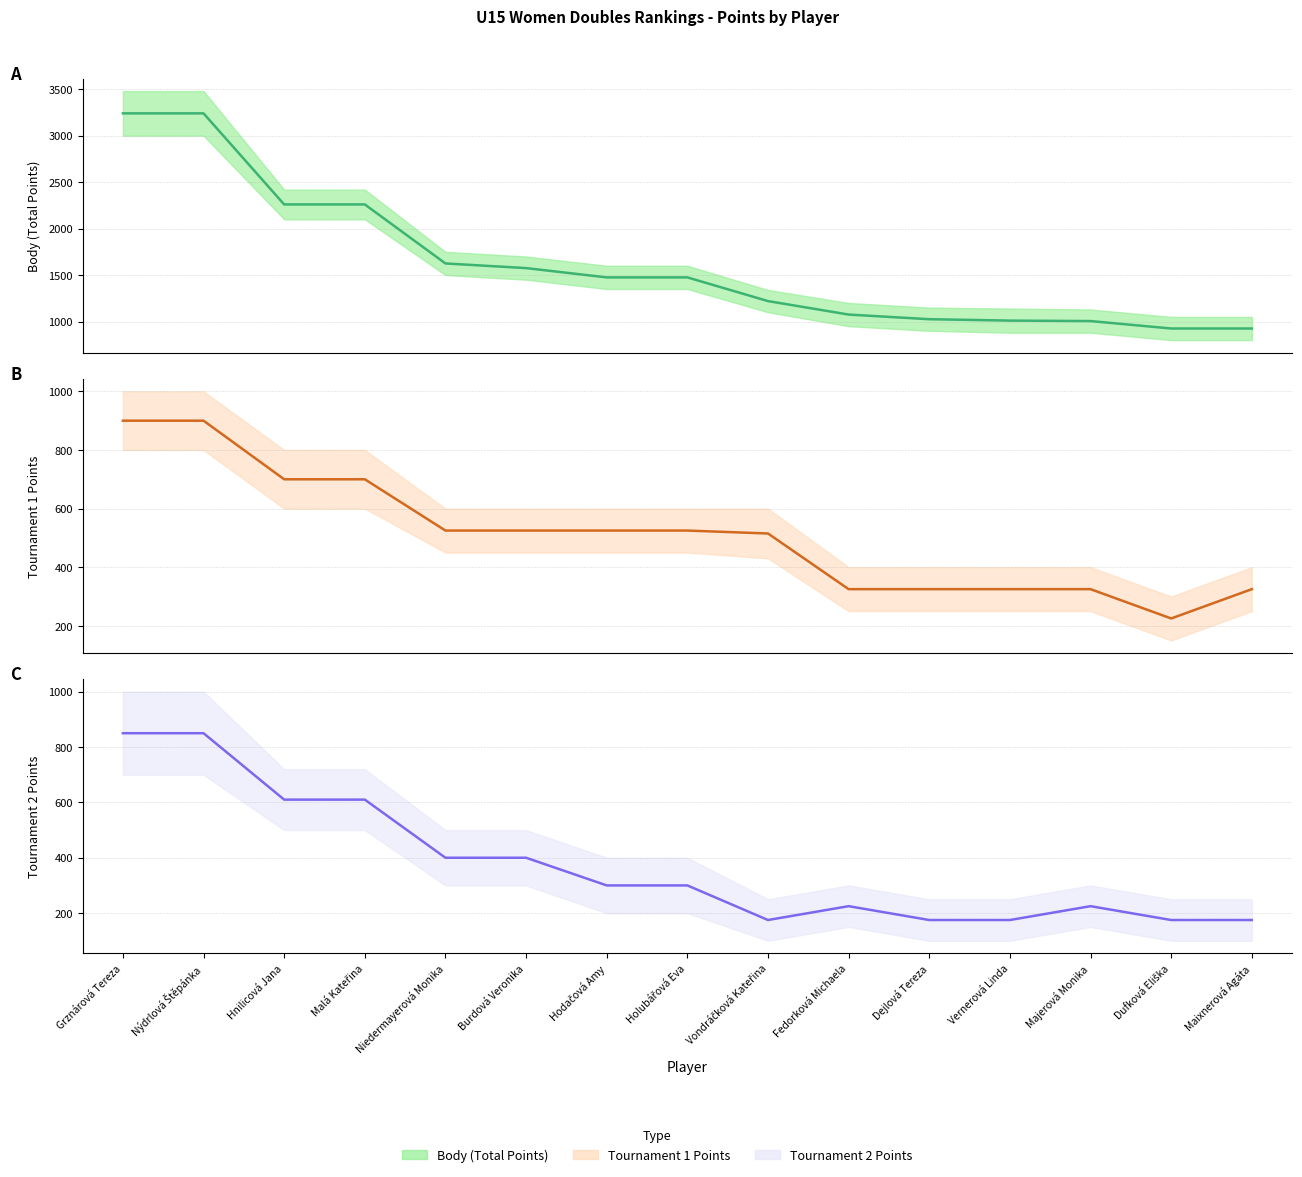

At how many categories does at least one series exceed 543?

15